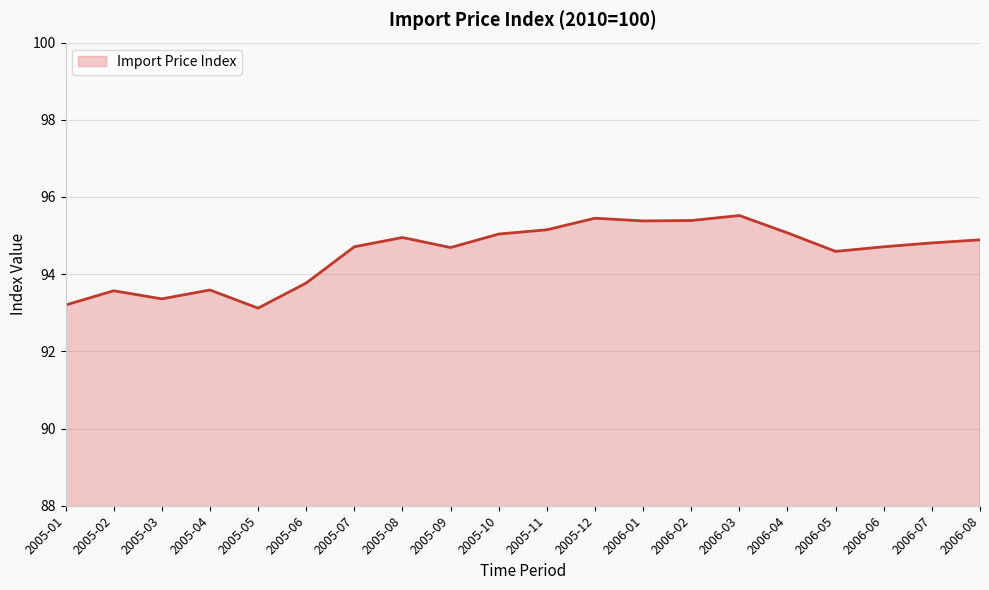

What position from the left is 2005-02?

2